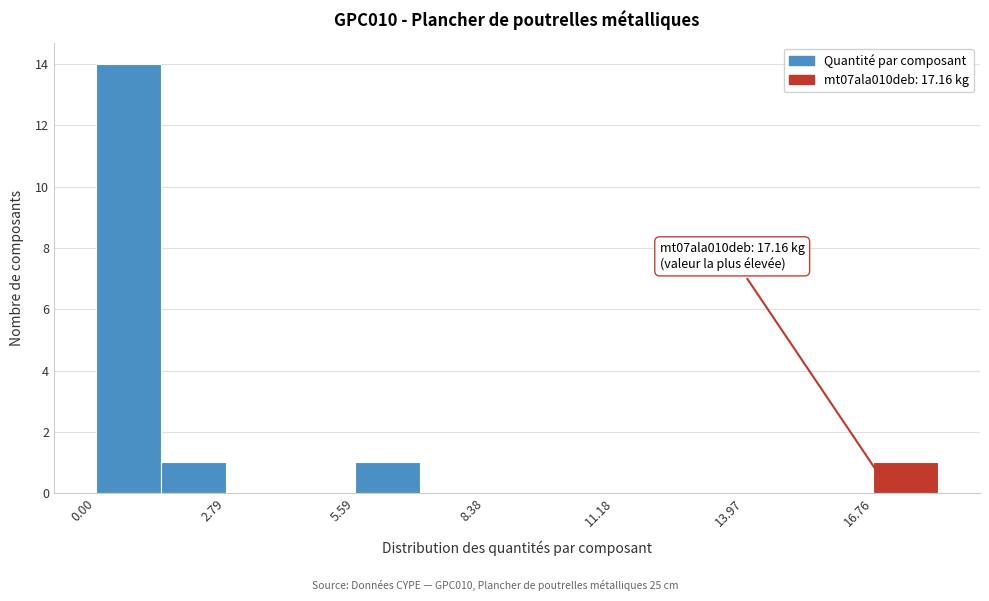

Around what value on the x-axis is the tallest bar? Give the approximate position of its centre, as read against the axis.

0.5